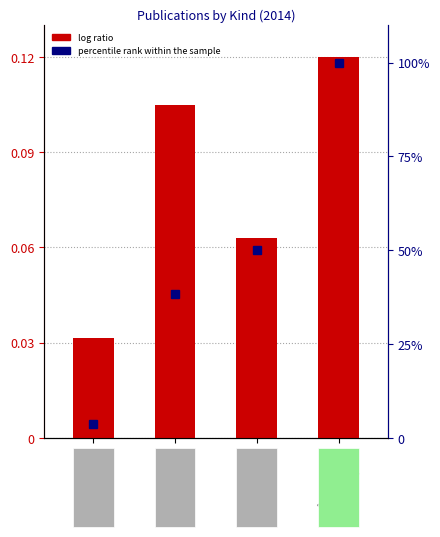

Reading left to right, extract all data points from this chart.

log ratio: 0=0.0	1=0.1	2=0.1	3=0.1
percentile rank within the sample: 0=3.8	1=38.5	2=50.0	3=100.0